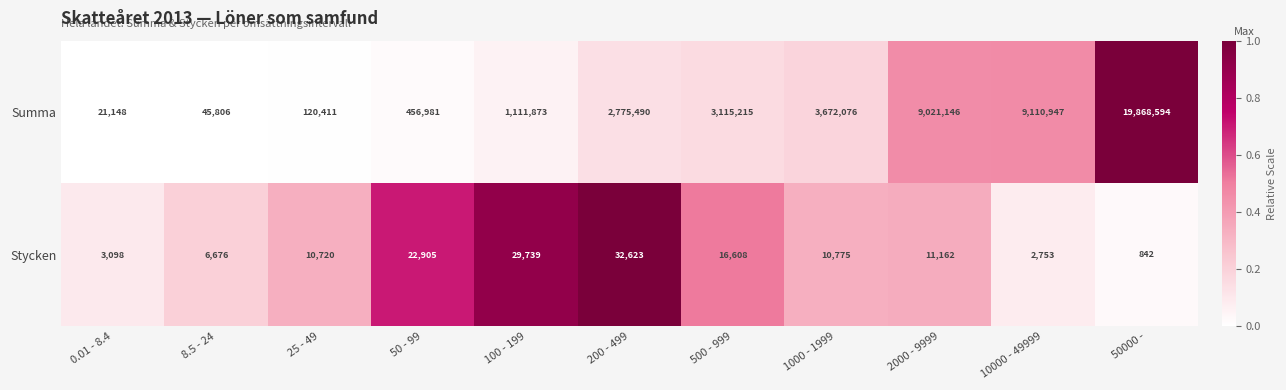

Rank the series at 2000 - 9999 from lowest to highest value.

Stycken, Summa